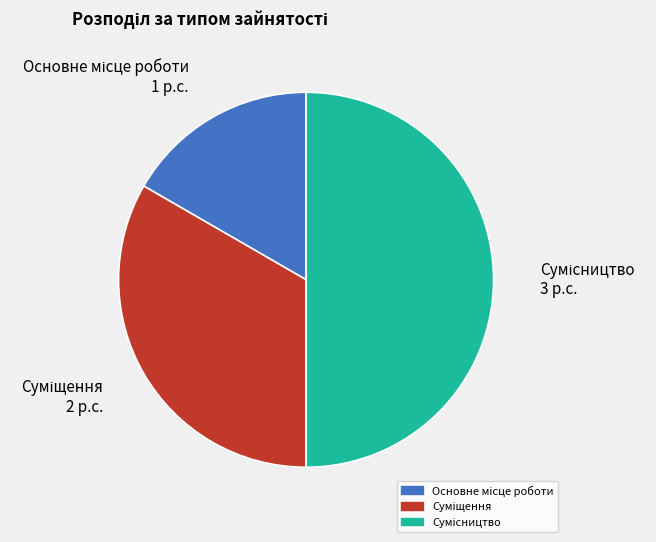

To the nearest percent, what is the combined percentage of Основне місце роботи and Суміщення?

50%